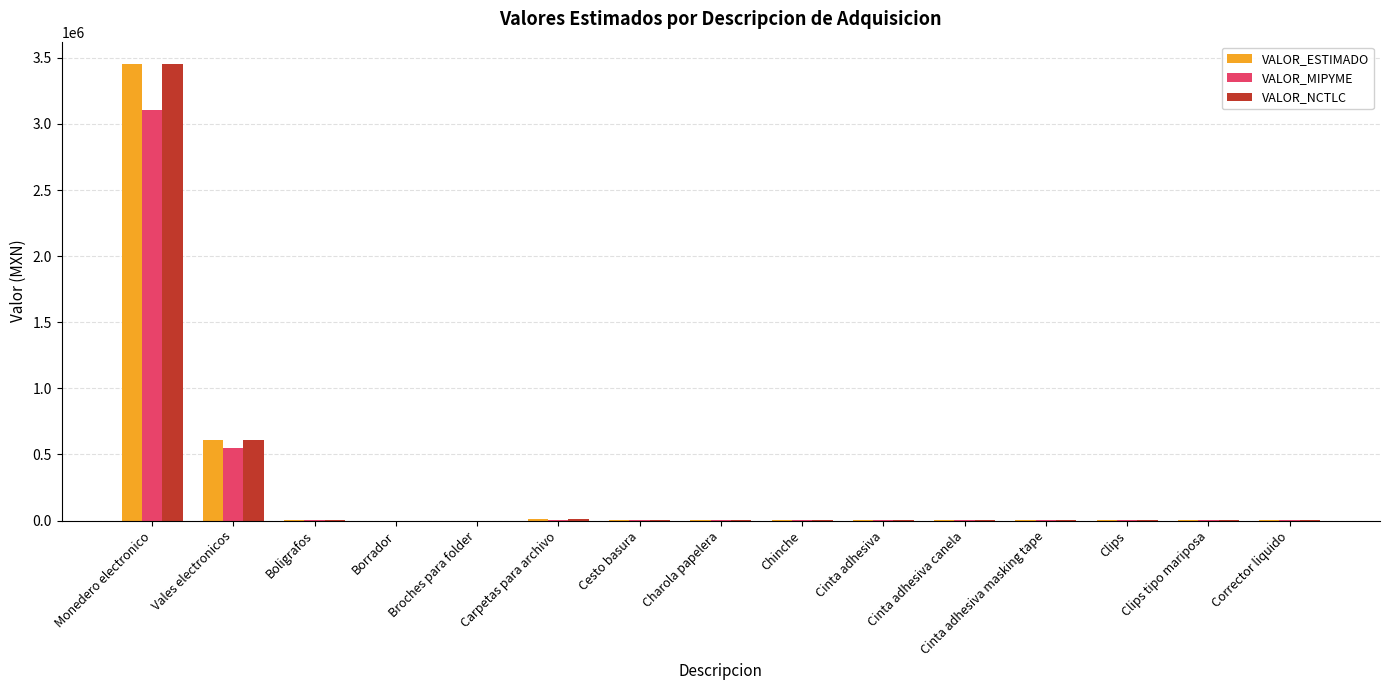

How many series are shown in this chart?

3